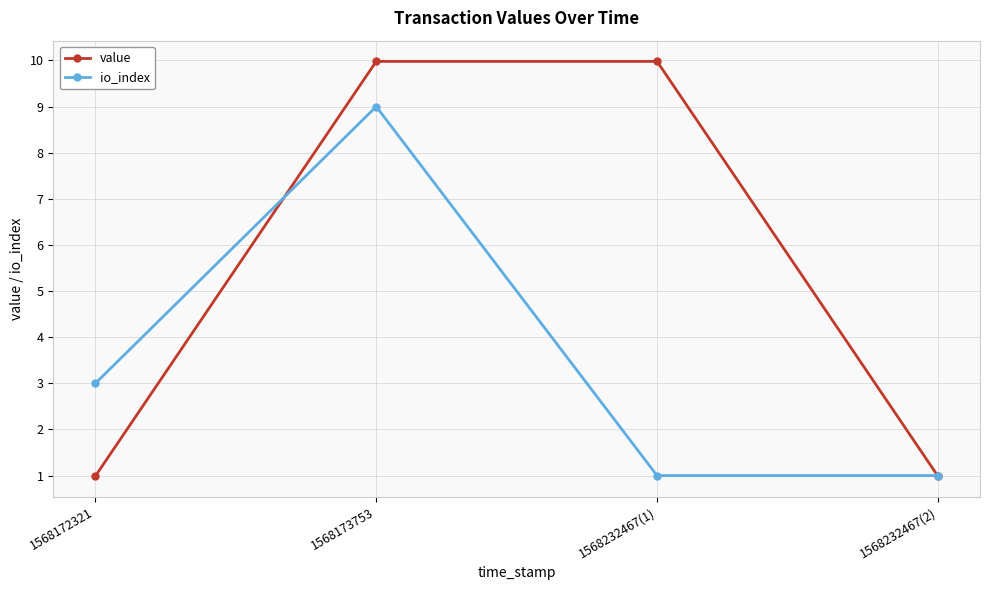

Reading left to right, list all the values displayed in this chart.

value: 1.0	10.0	10.0	1.0
io_index: 3.0	9.0	1.0	1.0